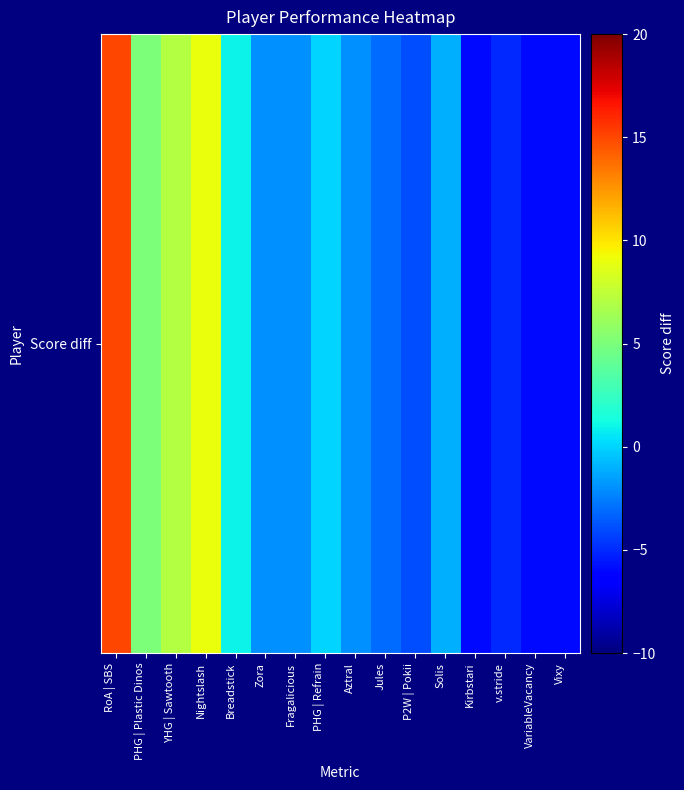

How many data points are less than -2?

6